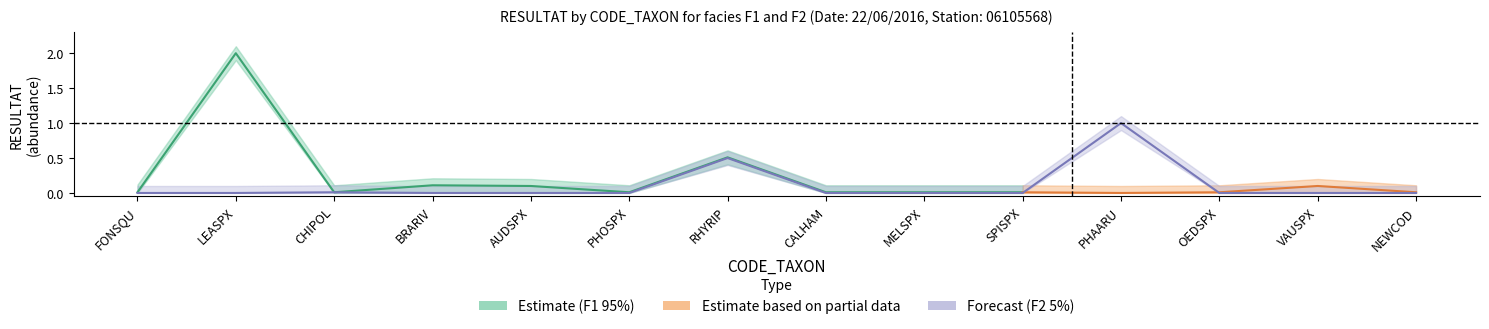

What is the difference between the maximum and second lowest values?

1.0